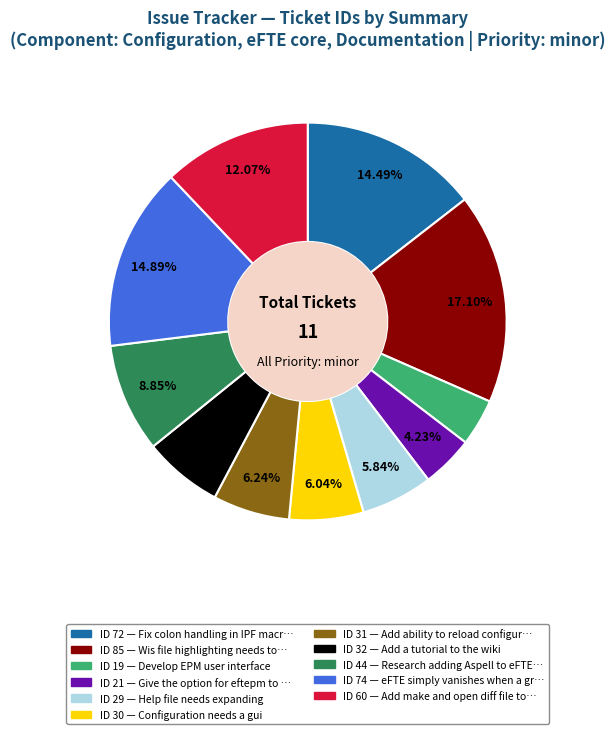

Does any single category account for the majority?

No